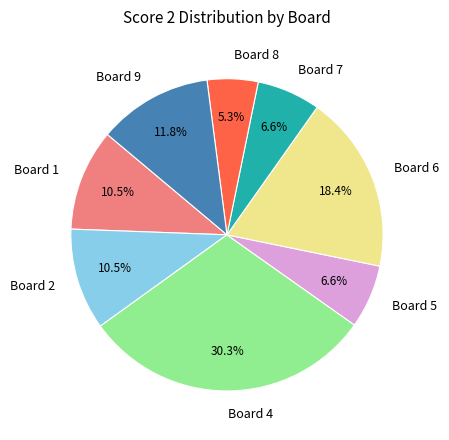

The Board 1 slice represents 5% of the pie. True or false?

False